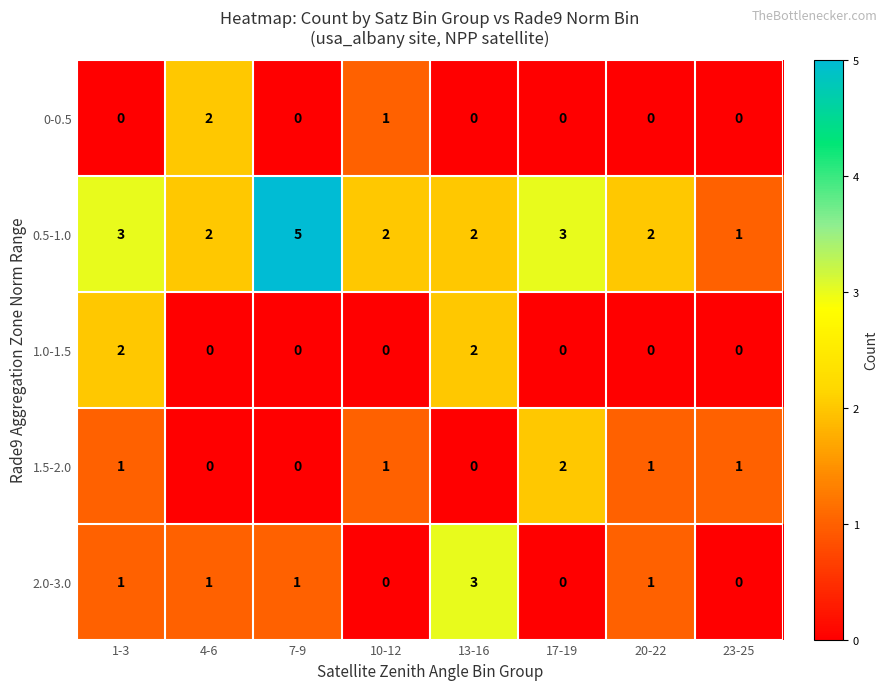

Which label corresponds to the largest value in the chart?

7-9